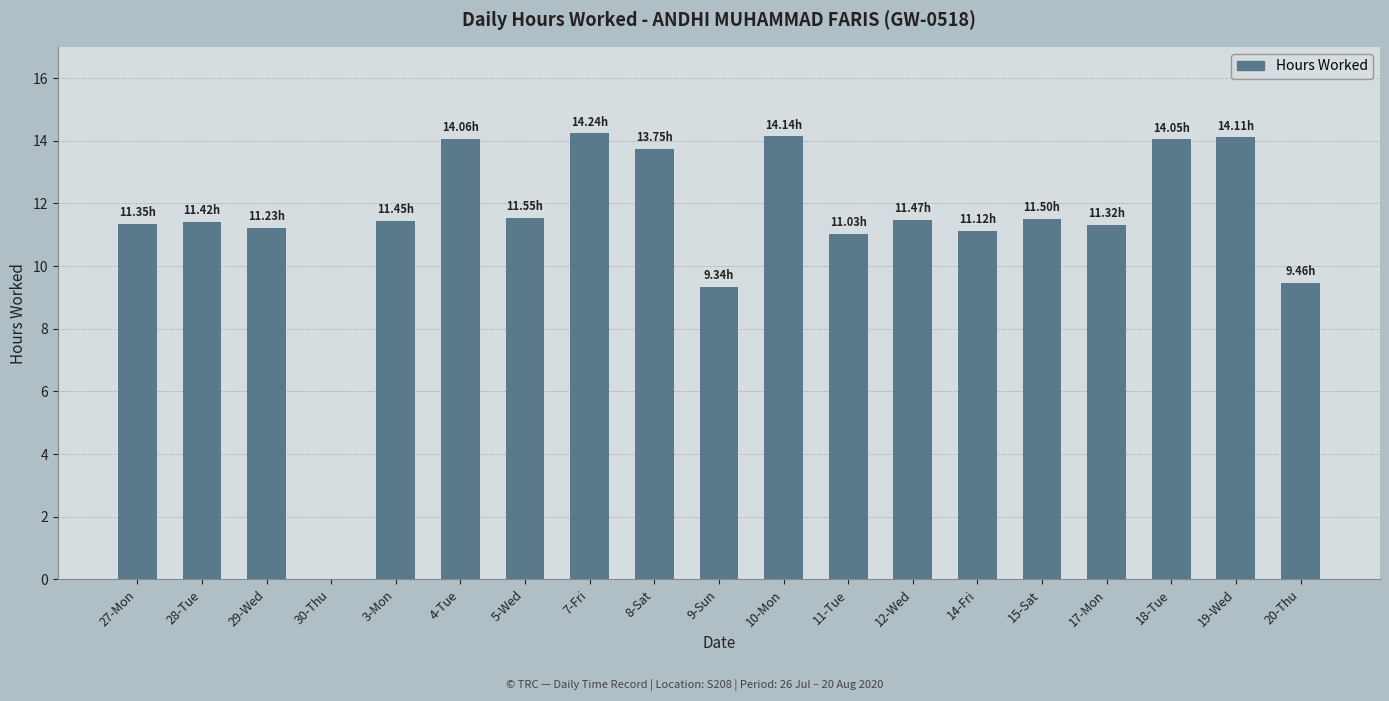

What is the sum of the values at 11-Tue and 20-Thu?

20.5